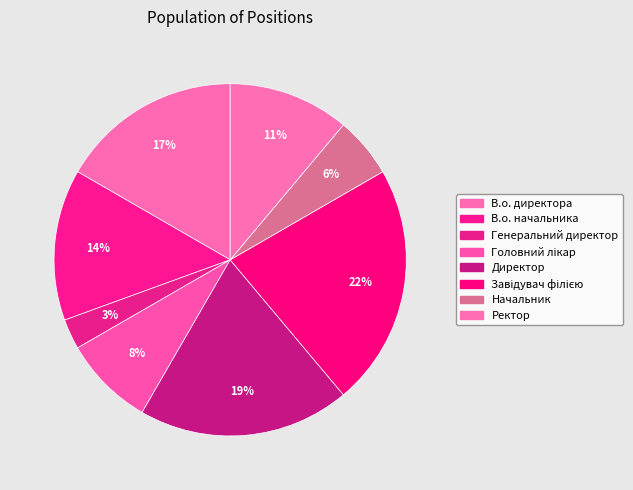

To the nearest percent, what portion does В.о. директора represent?

17%